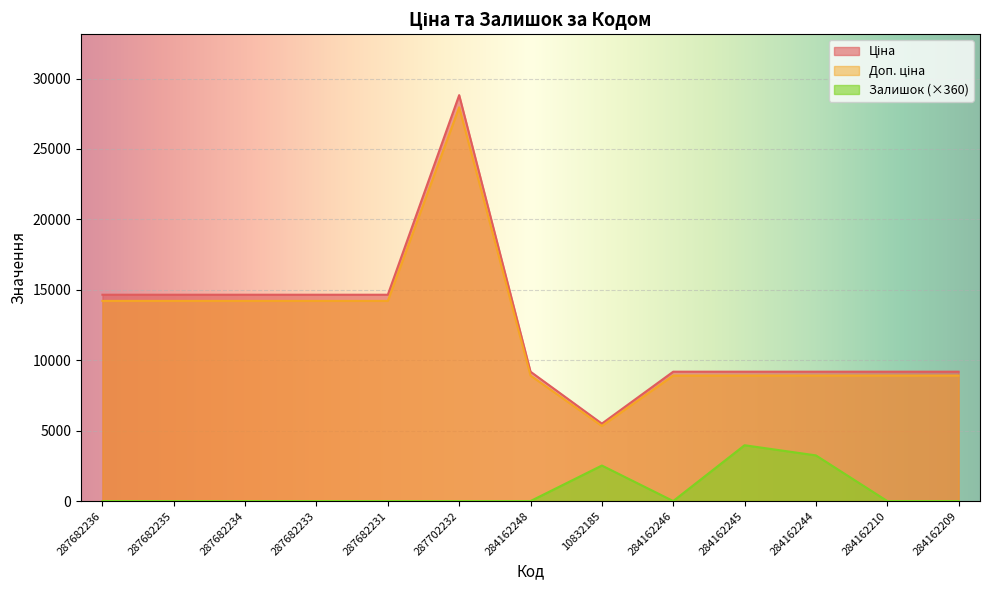

How many lines are shown in the chart?

3